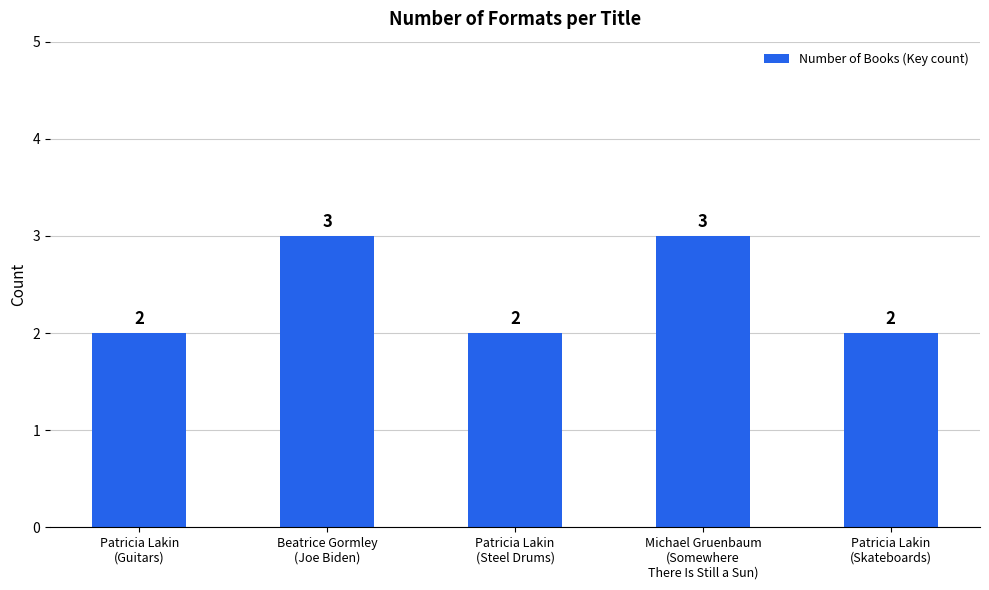

The value at Patricia Lakin
(Guitars) is 2. True or false?

True